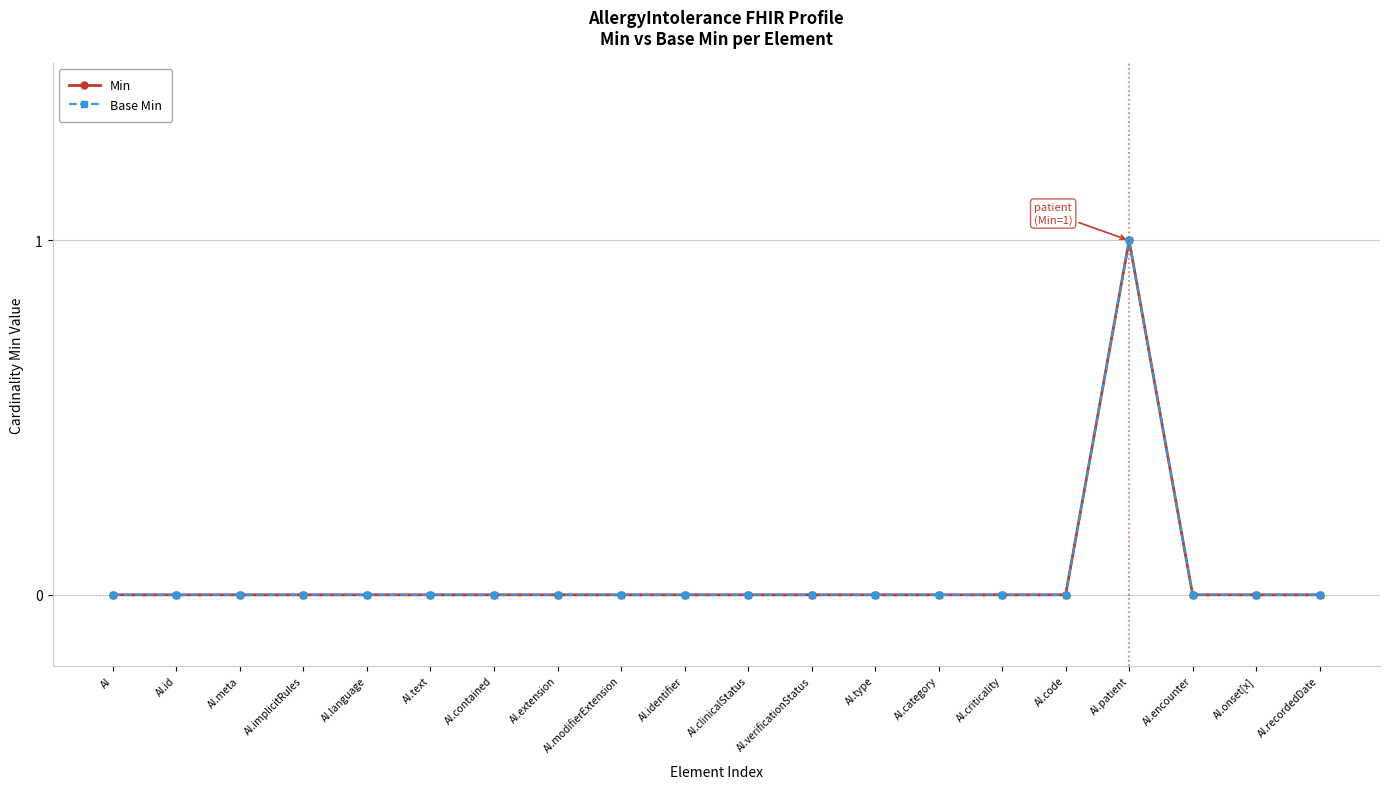

Reading left to right, what are all the values shown in this chart?

Min: AI=0	AI.id=0	AI.meta=0	AI.implicitRules=0	AI.language=0	AI.text=0	AI.contained=0	AI.extension=0	AI.modifierExtension=0	AI.identifier=0	AI.clinicalStatus=0	AI.verificationStatus=0	AI.type=0	AI.category=0	AI.criticality=0	AI.code=0	AI.patient=1	AI.encounter=0	AI.onset[x]=0	AI.recordedDate=0
Base Min: AI=0	AI.id=0	AI.meta=0	AI.implicitRules=0	AI.language=0	AI.text=0	AI.contained=0	AI.extension=0	AI.modifierExtension=0	AI.identifier=0	AI.clinicalStatus=0	AI.verificationStatus=0	AI.type=0	AI.category=0	AI.criticality=0	AI.code=0	AI.patient=1	AI.encounter=0	AI.onset[x]=0	AI.recordedDate=0